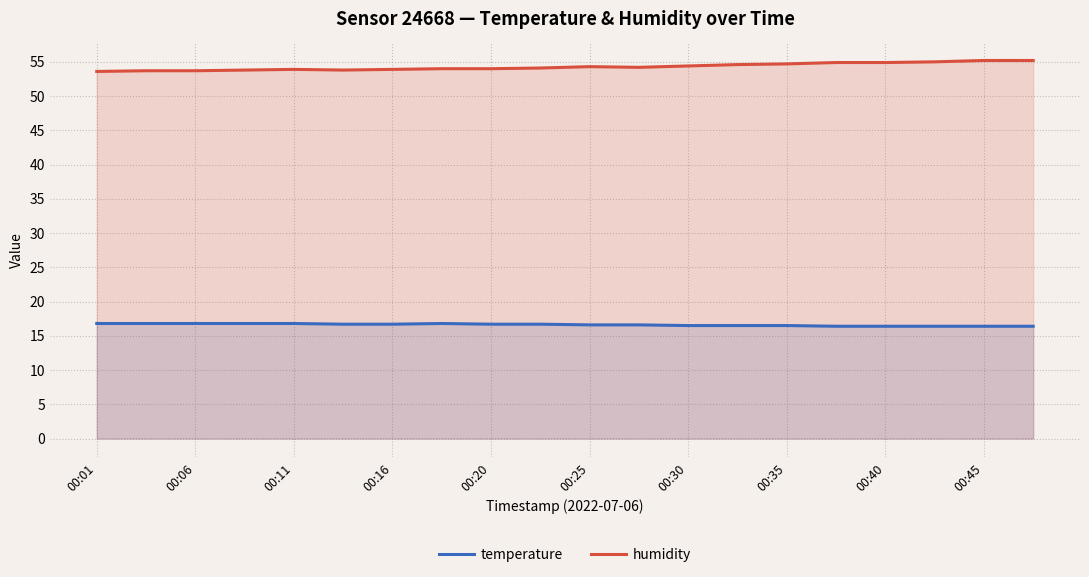

Which series has the largest total across all categories?

humidity